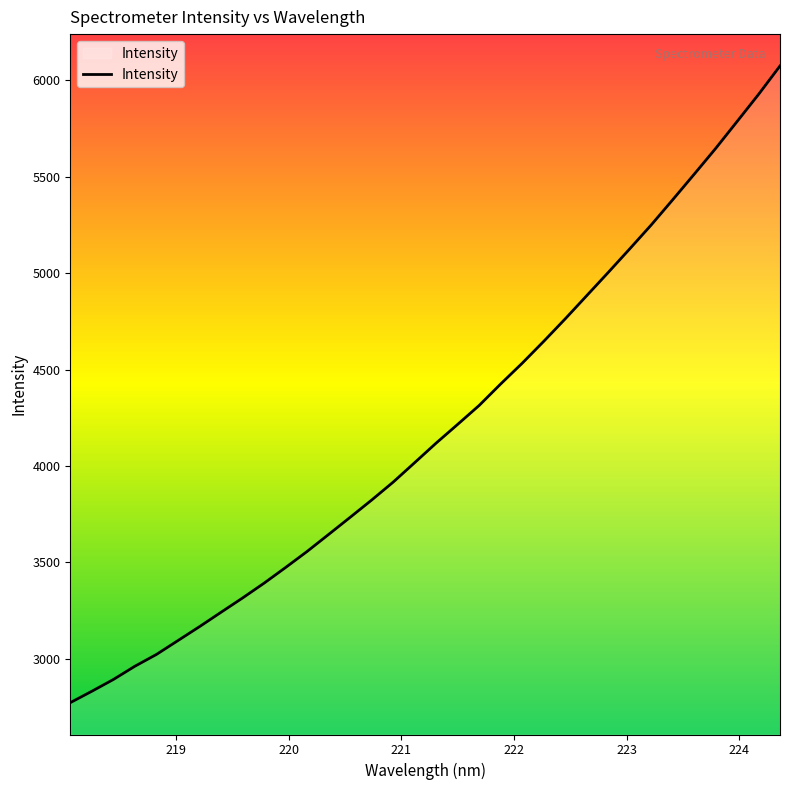

What is the greatest value displayed?

6074.6